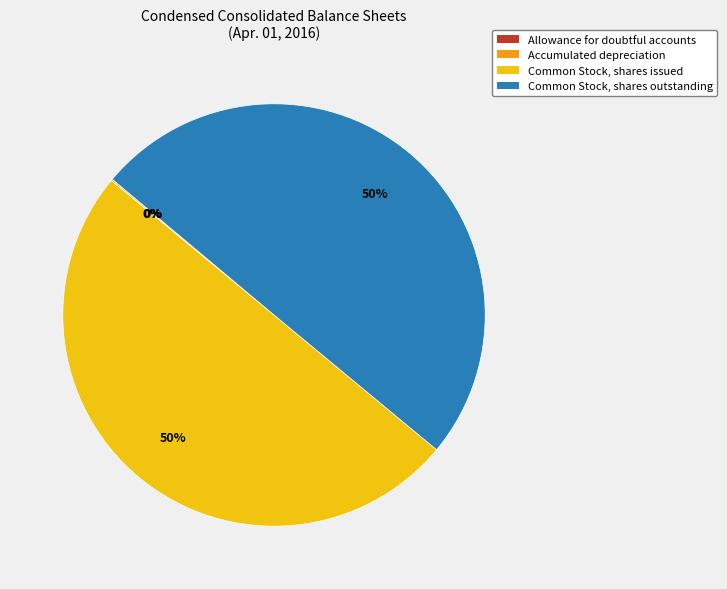

True or false: Common Stock, shares outstanding accounts for 50% of the total.

True